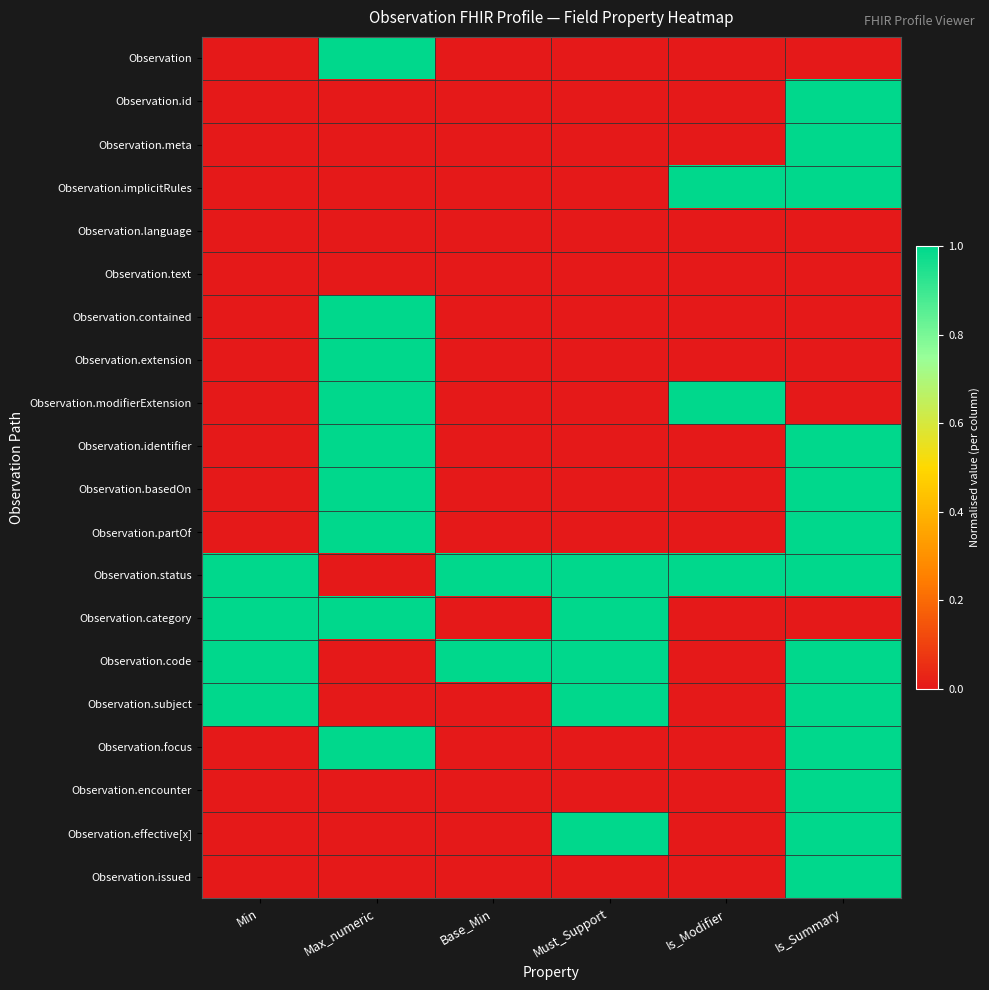

What is the difference between the highest and lowest values at Is_Modifier?

1